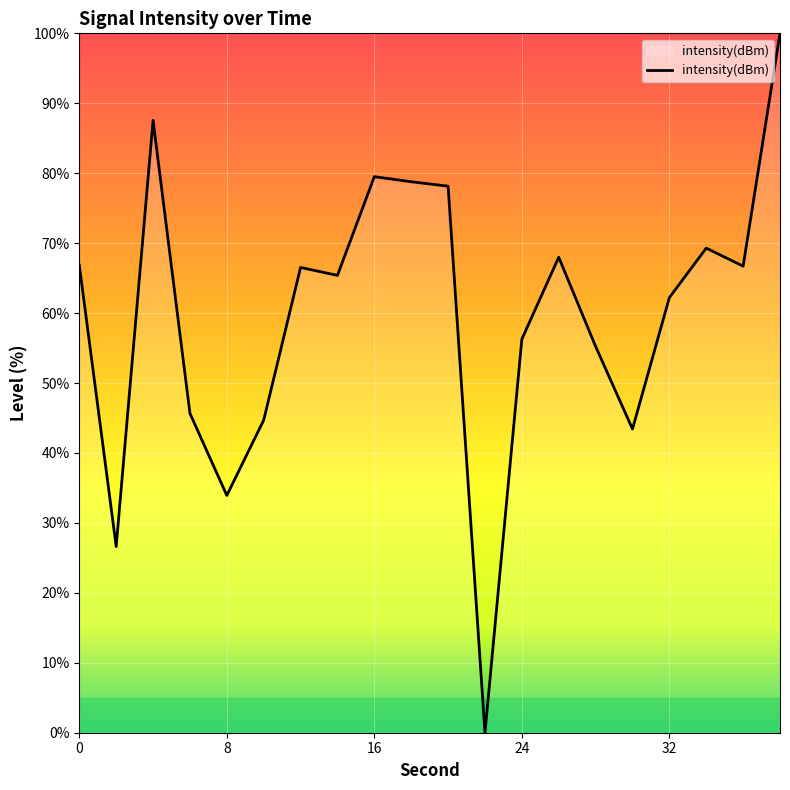

Is this an area chart (filled region under the line)?

Yes